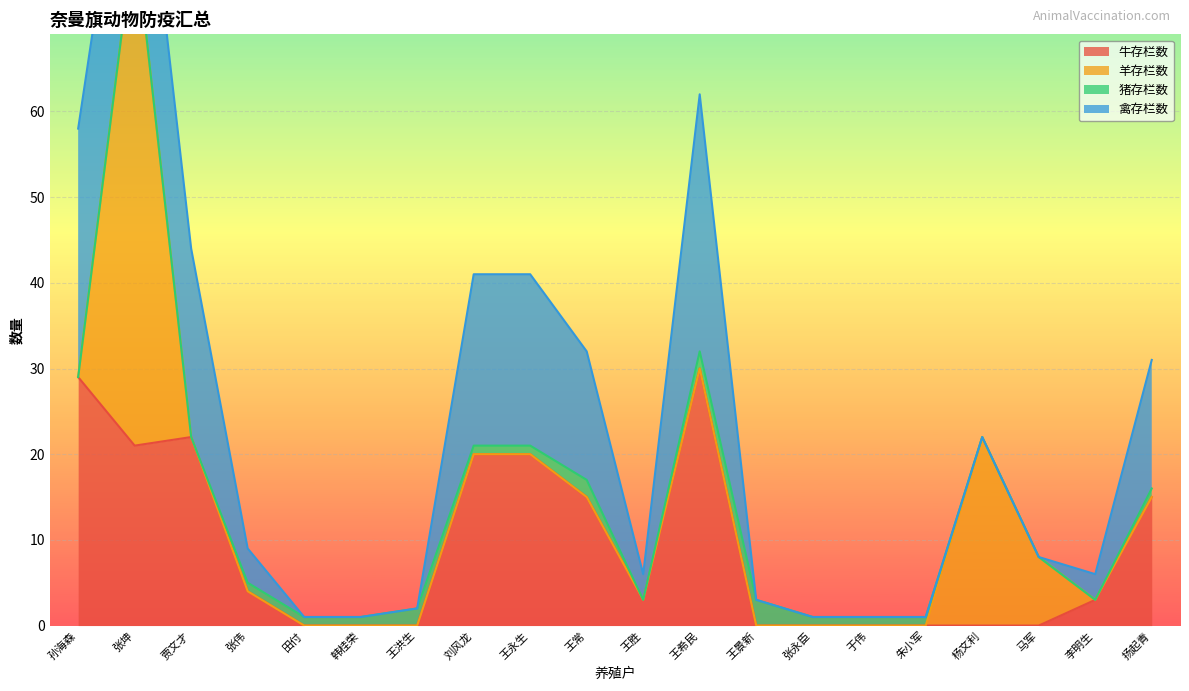

True or false: 猪存栏数 has a value of 3 at 王景新.

True